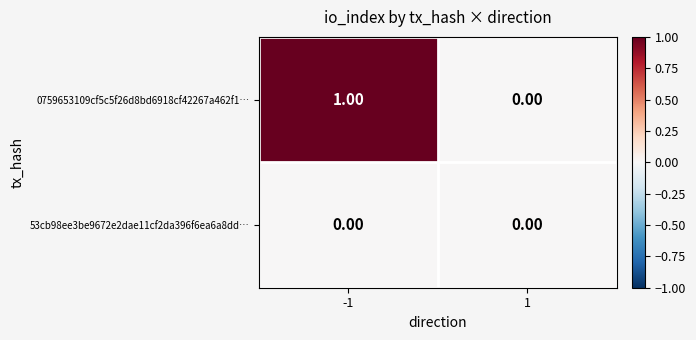

What is the total value across all series at -1?

1